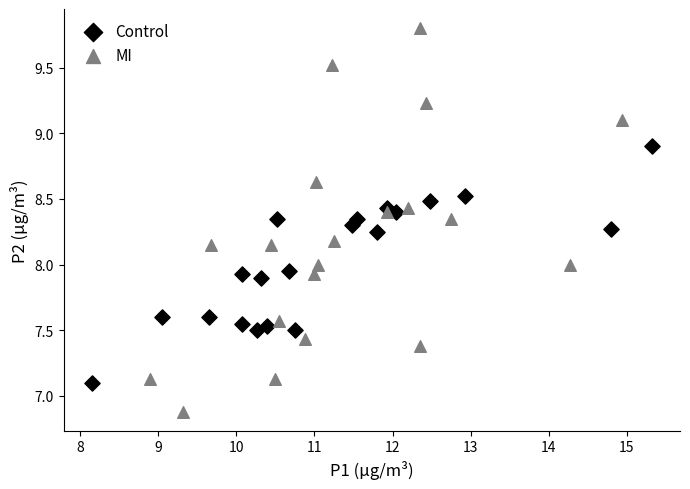

Which series has the largest Y range (max minus min)?

MI